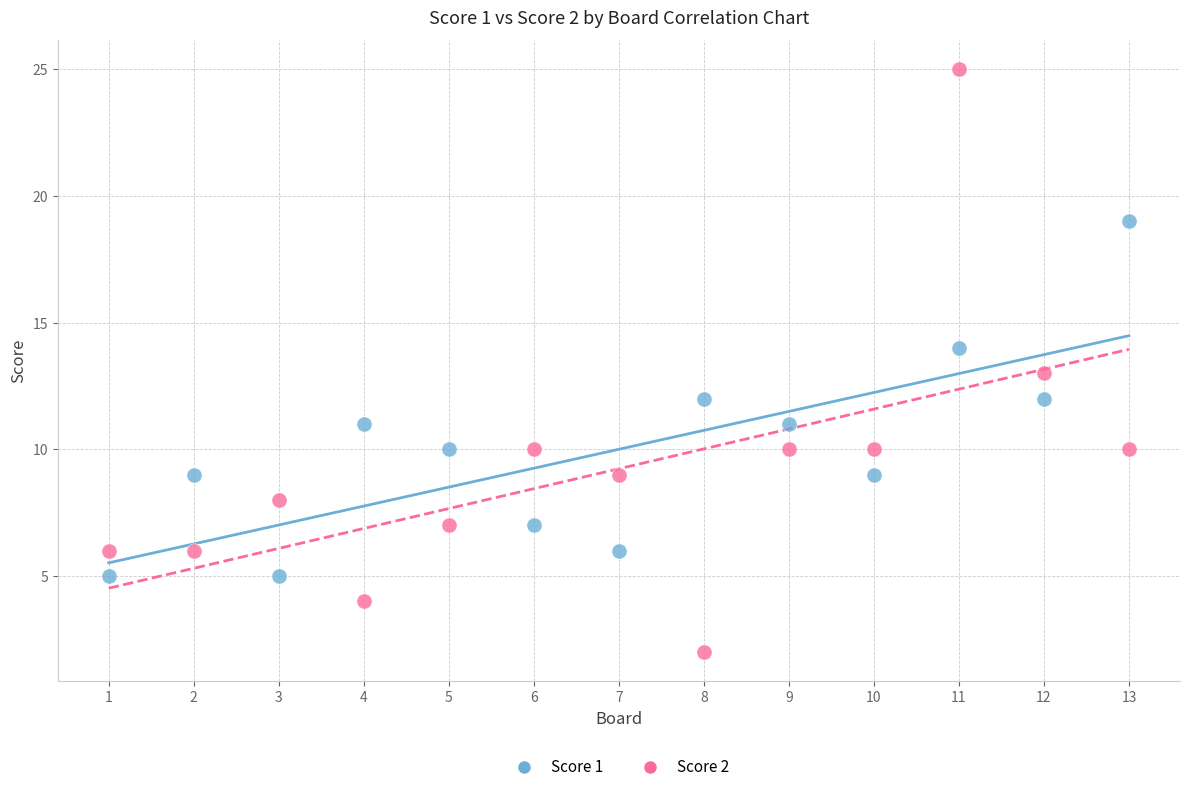

Across all data points, what is the range of X values (max minus min)?

12